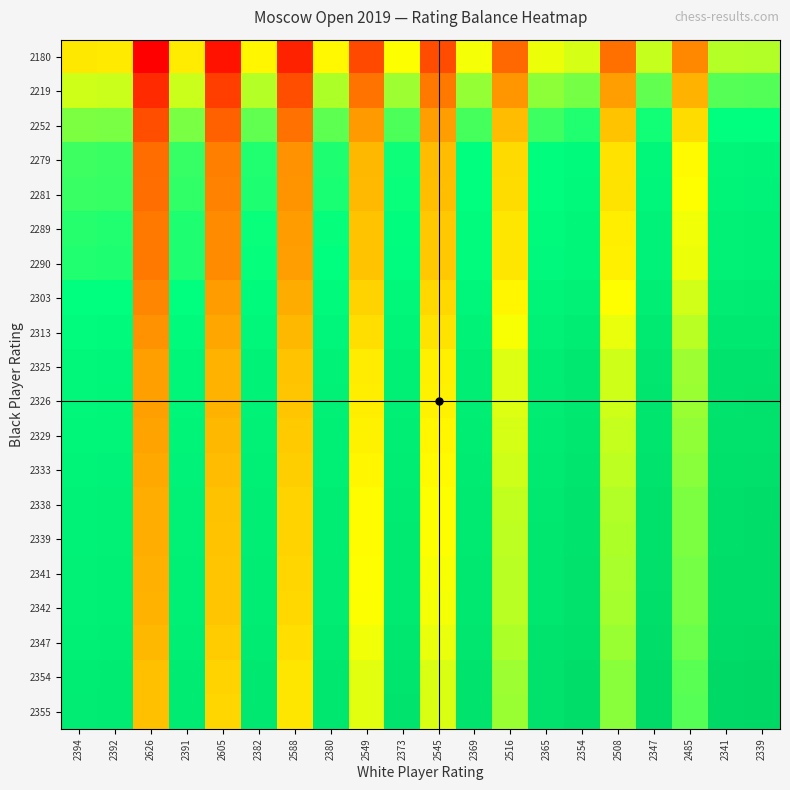

At which category does the chart reach its minimum across all series?

2626